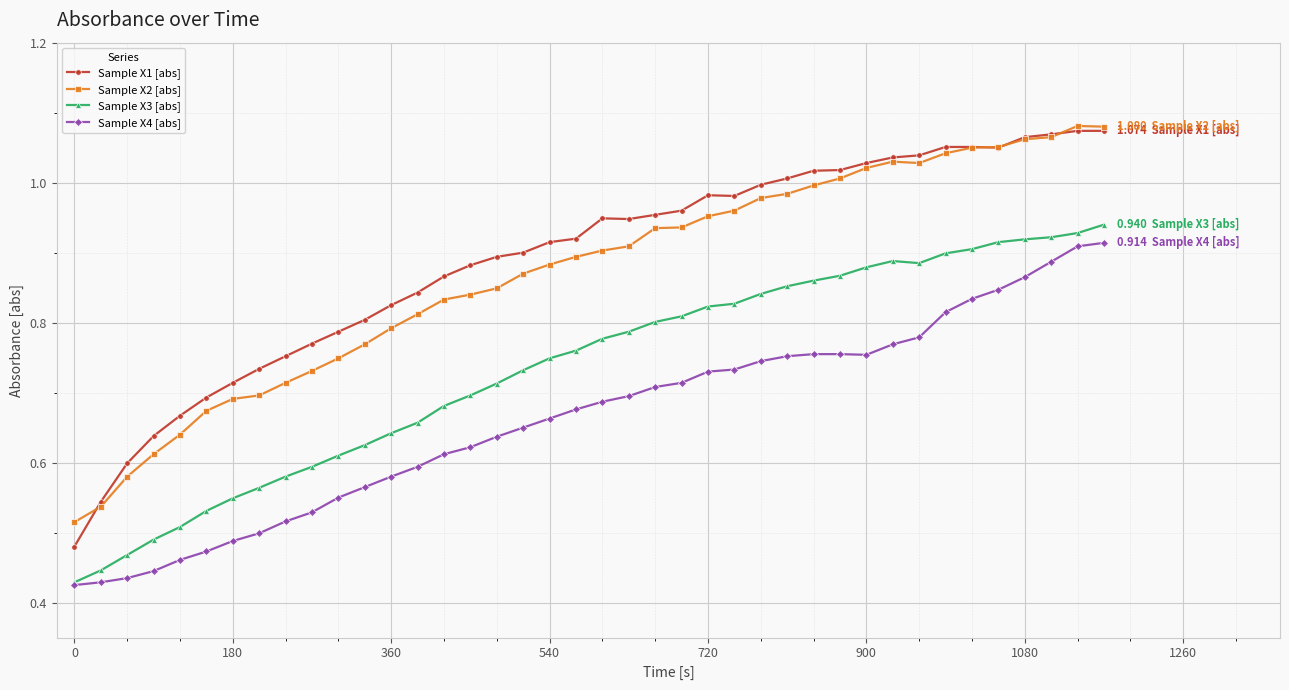

True or false: Sample X1 [abs] and Sample X3 [abs] cross at least once.

False